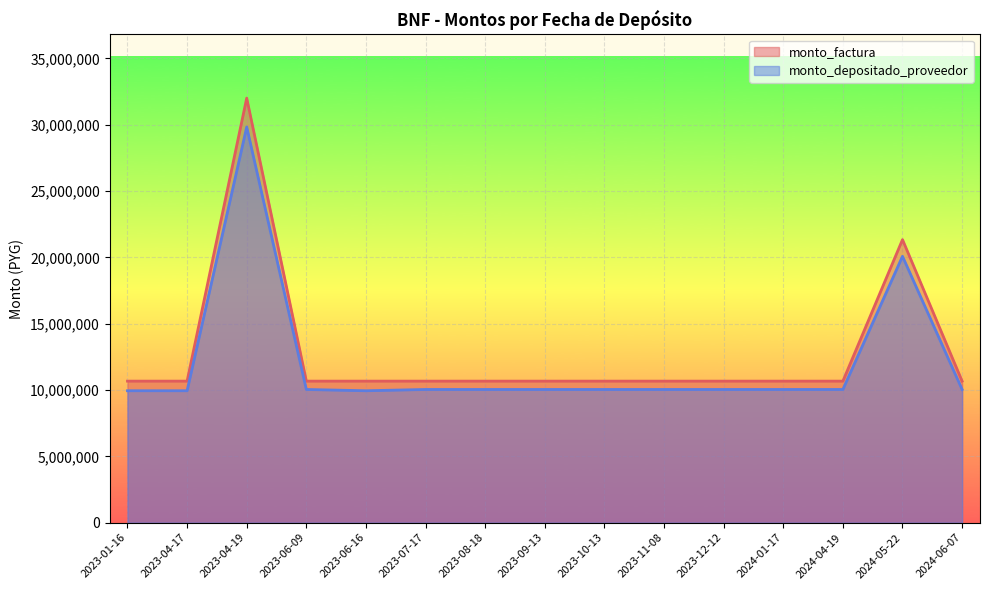

True or false: monto_factura and monto_depositado_proveedor cross at least once.

False